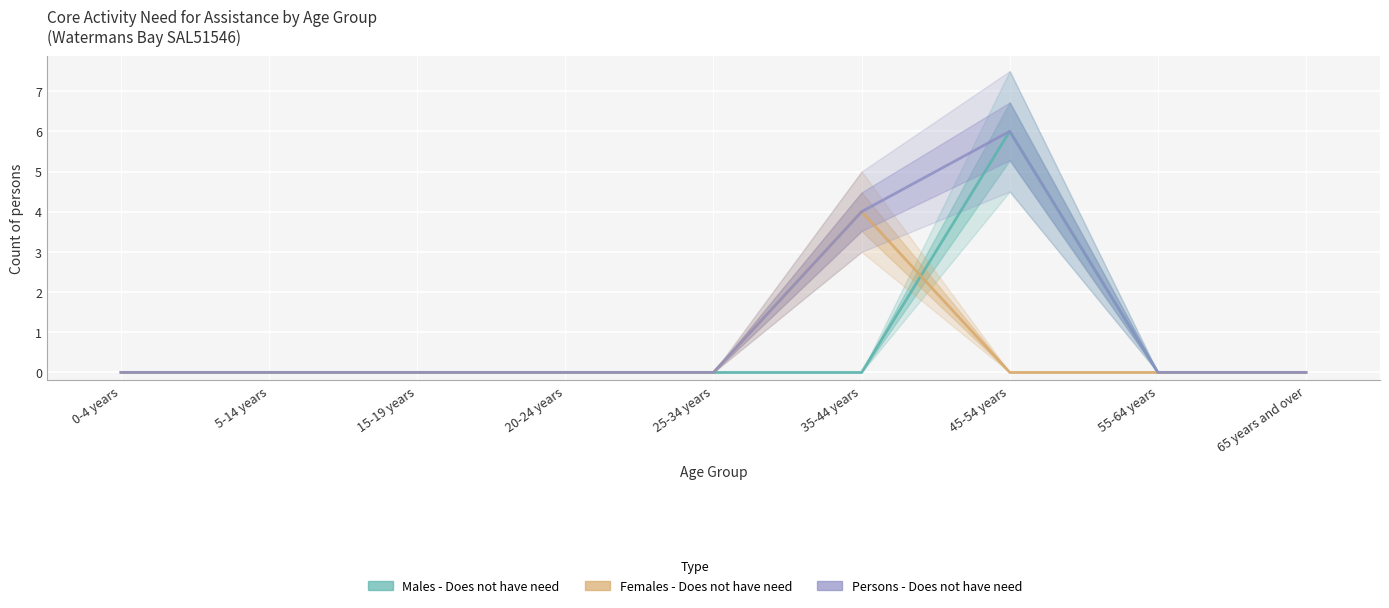

True or false: Persons - Does not have need and Females - Does not have need cross at least once.

False